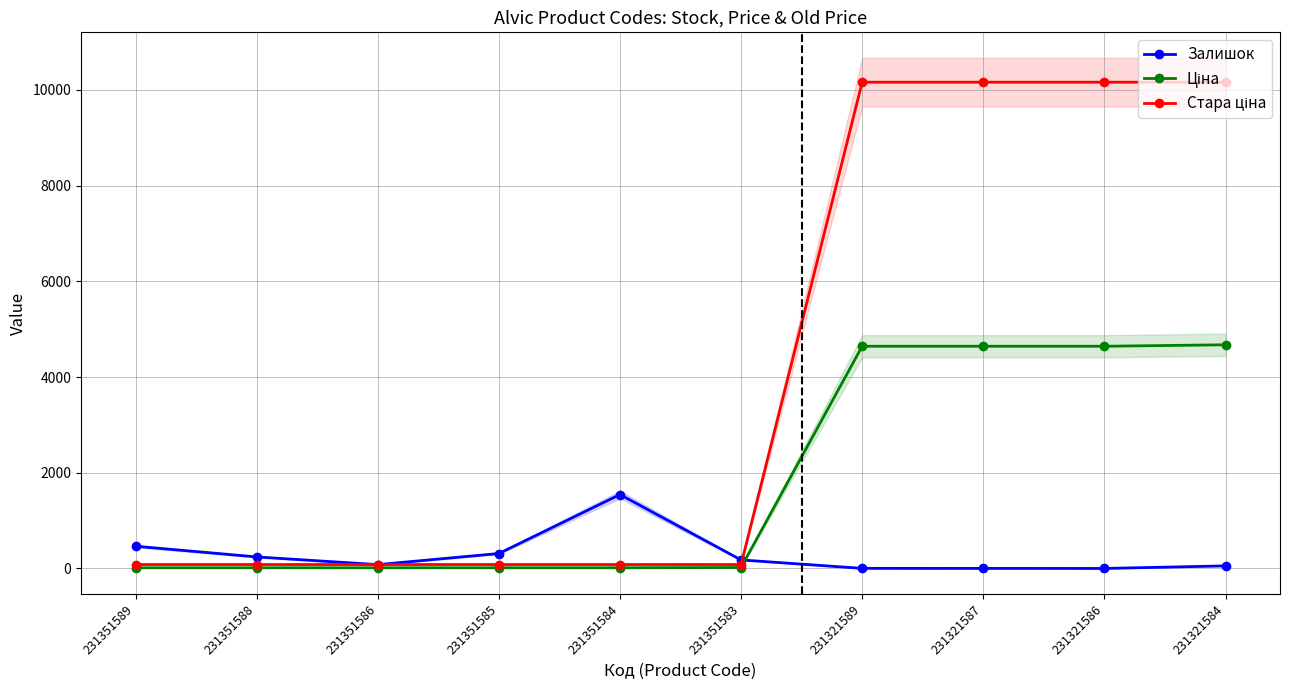

What is the sum of all Стара ціна values?

41132.5